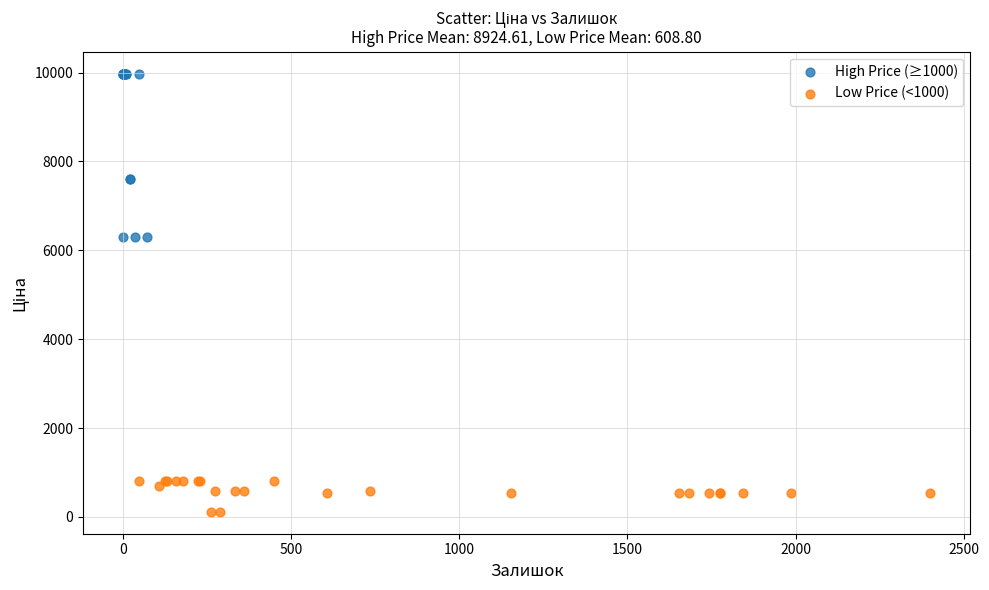

What are all the series names shown in the legend?

High Price (≥1000), Low Price (<1000)